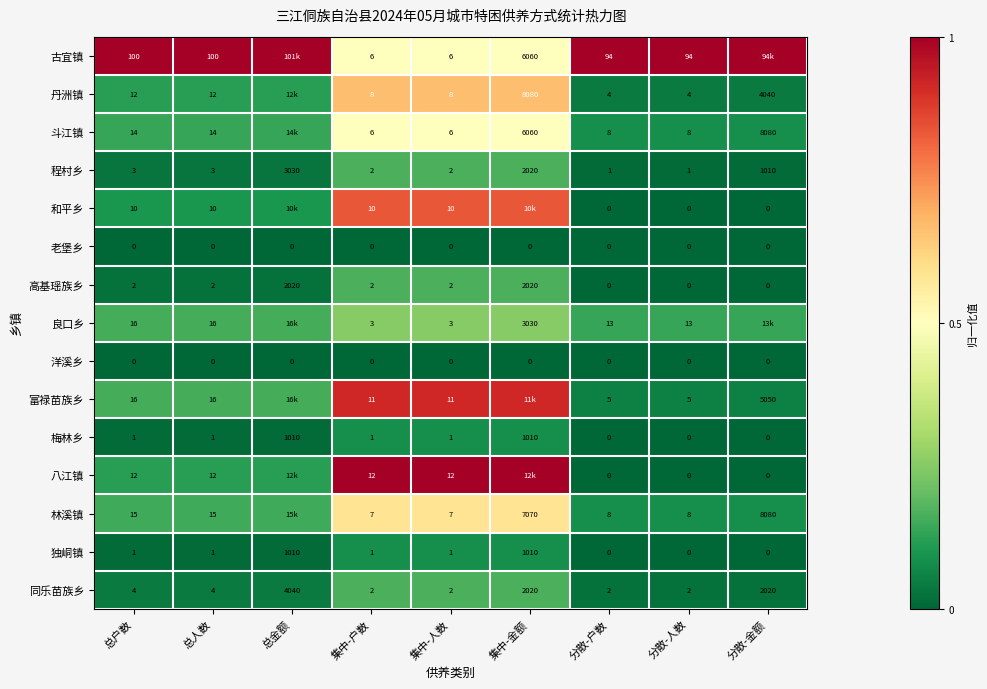

Between 总户数 and 集中-人数, which series saw the biggest shift?

古宜镇